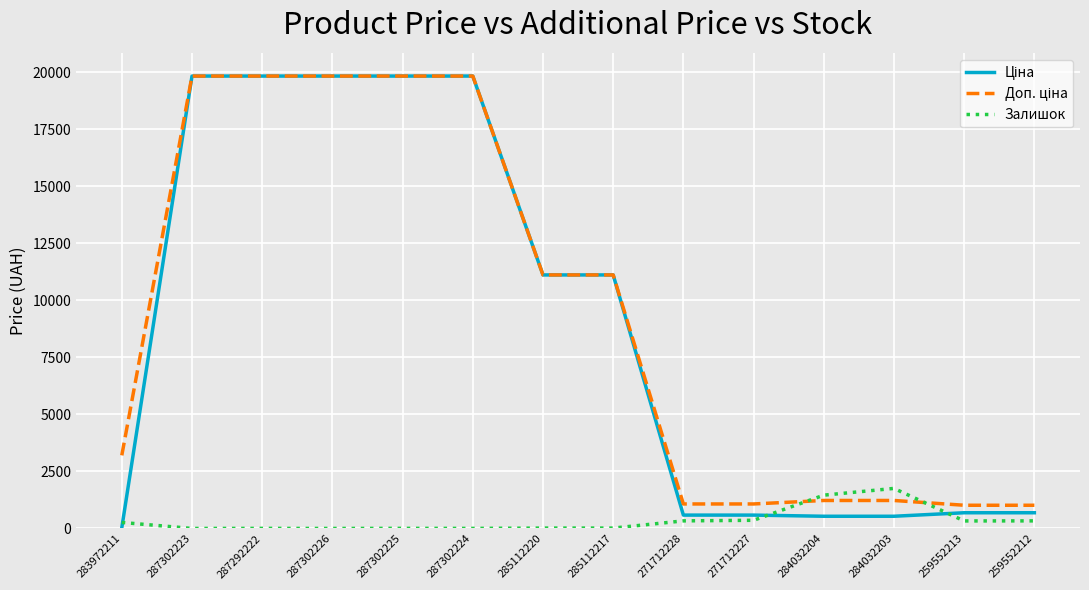

What is the maximum value for Залишок?

1756.0